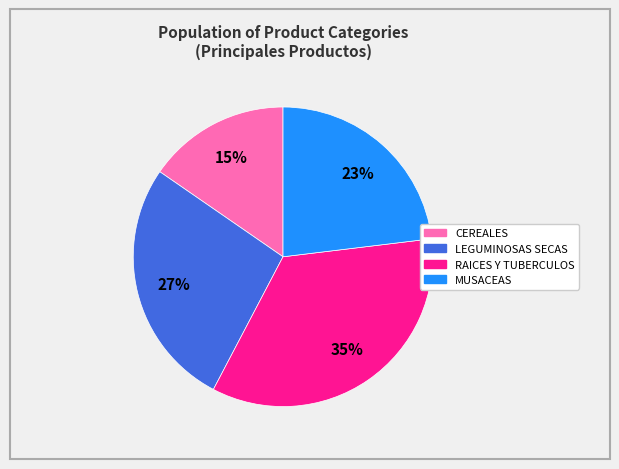

Between LEGUMINOSAS SECAS and CEREALES, which is larger?

LEGUMINOSAS SECAS